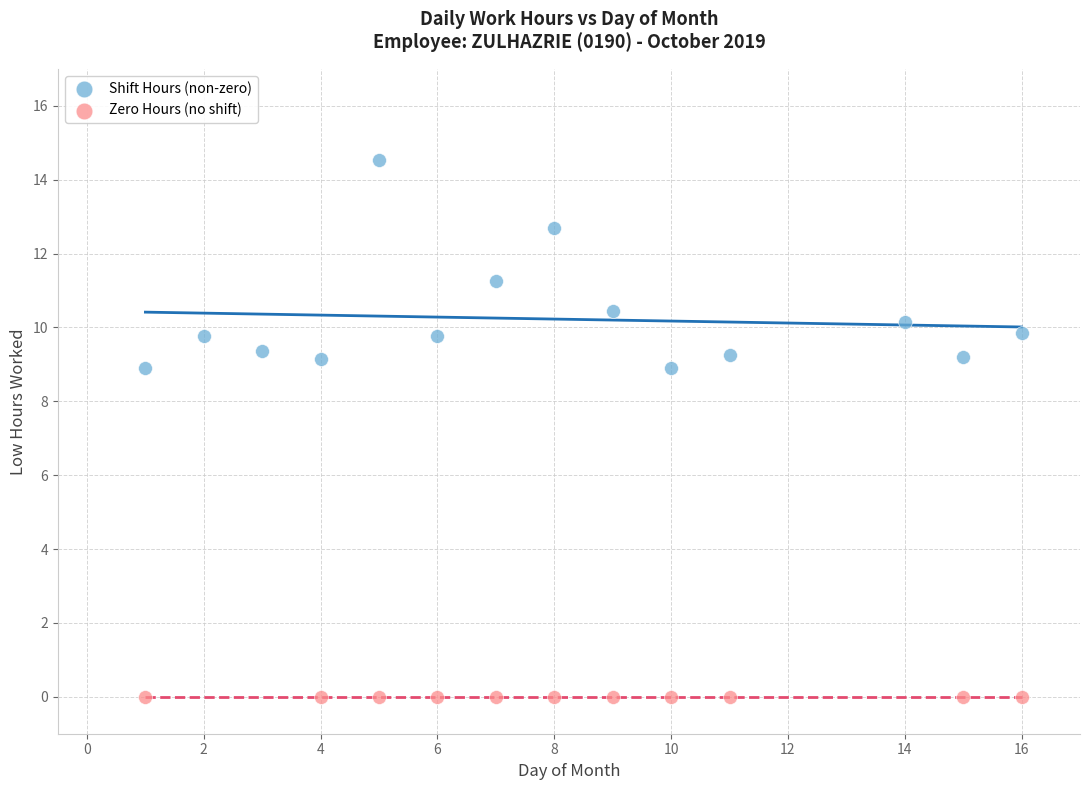

Which series reaches the maximum Y coordinate?

Shift Hours (non-zero)